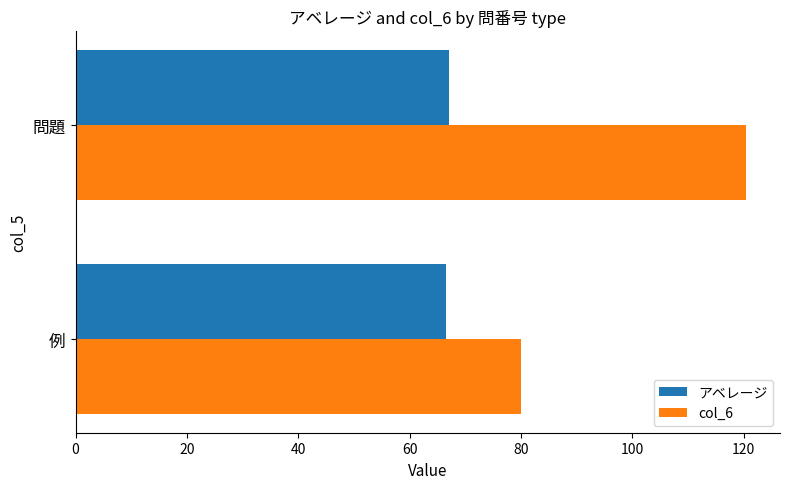

What is the difference between the highest and lowest values at 例?

13.5